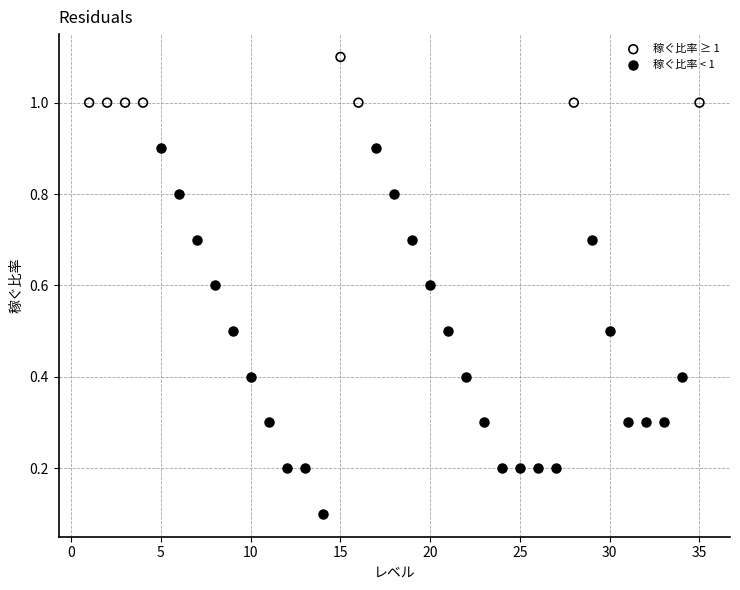

Which series has the widest spread of Y values?

稼ぐ比率 < 1